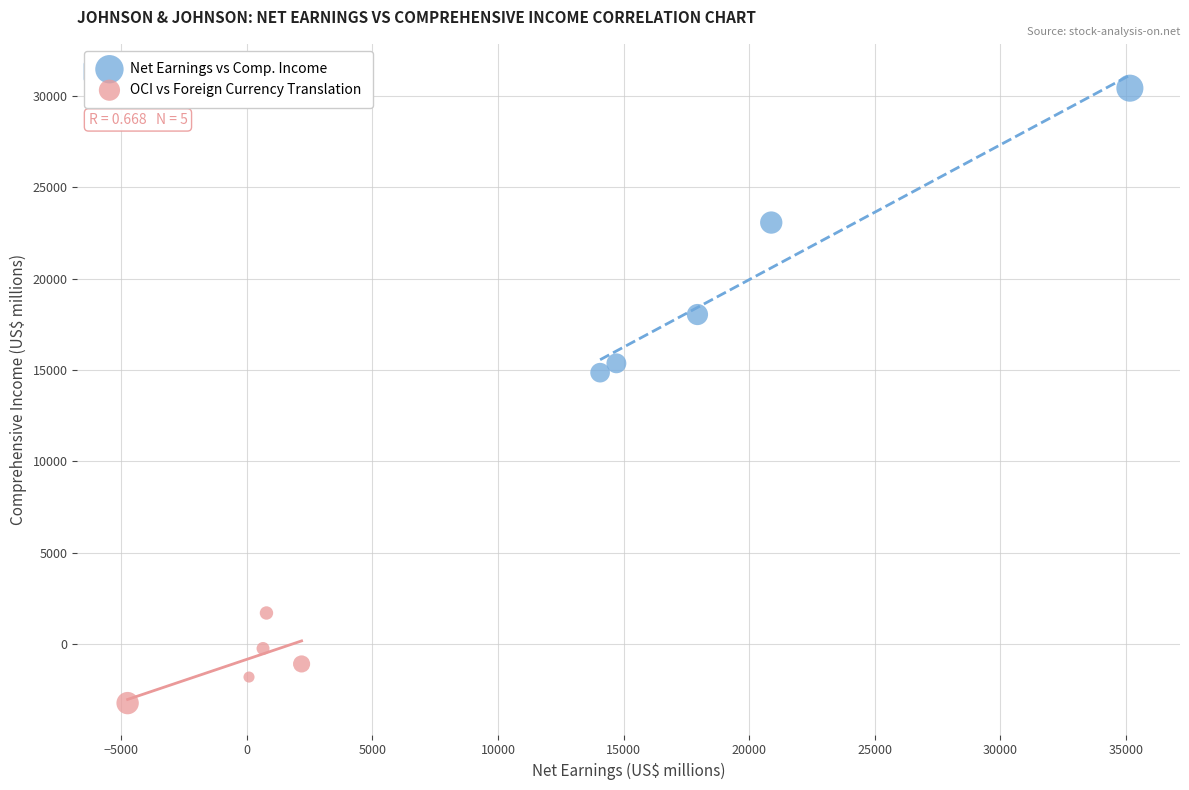

Which series has the largest Y range (max minus min)?

Net Earnings vs Comp. Income